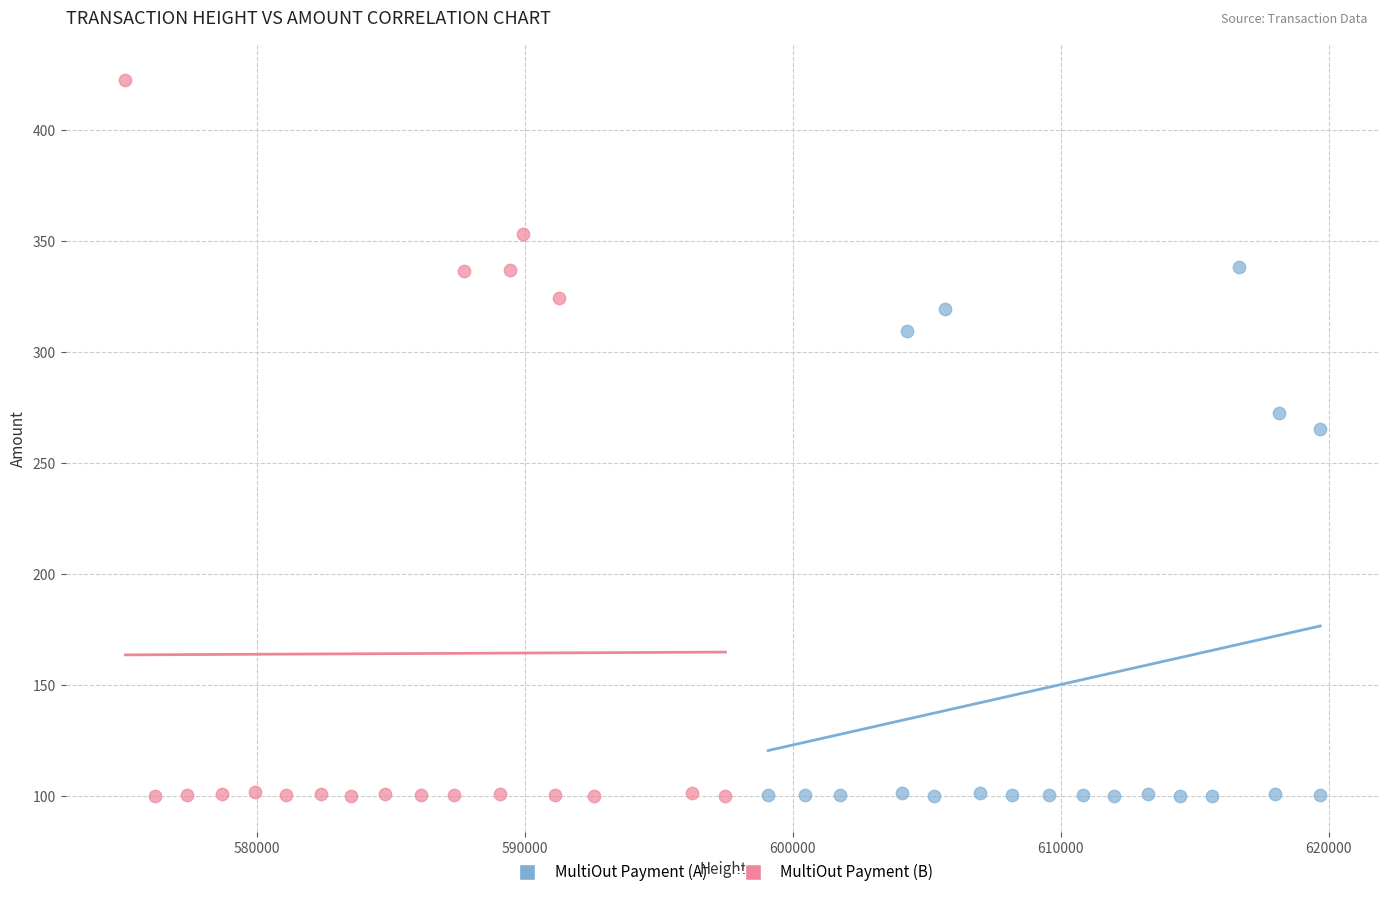

Which series has the largest Y range (max minus min)?

MultiOut Payment (B)